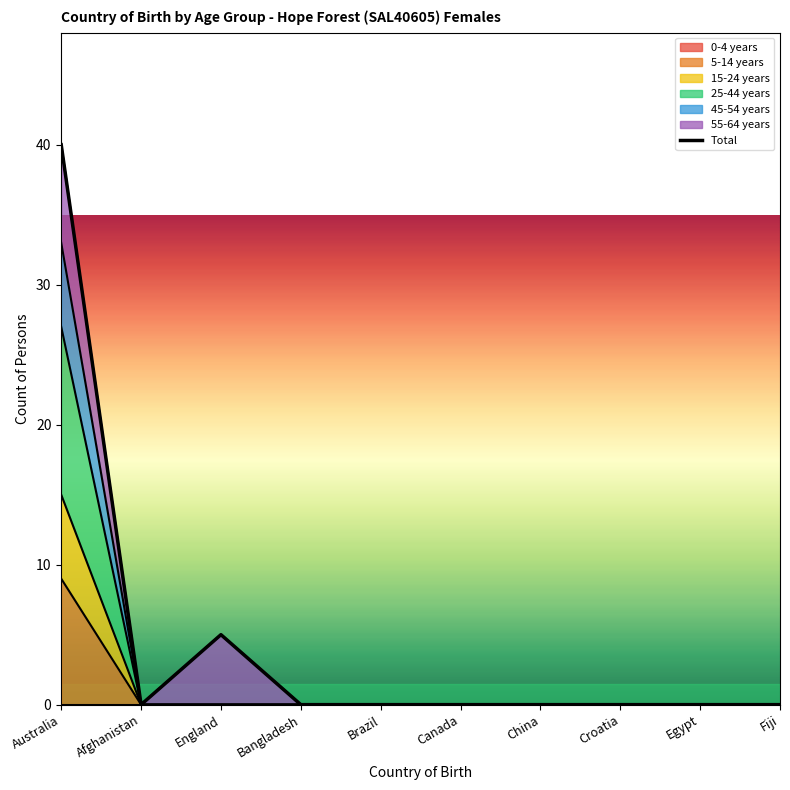

Is it true that 5-14 years equals 6 at China?

False